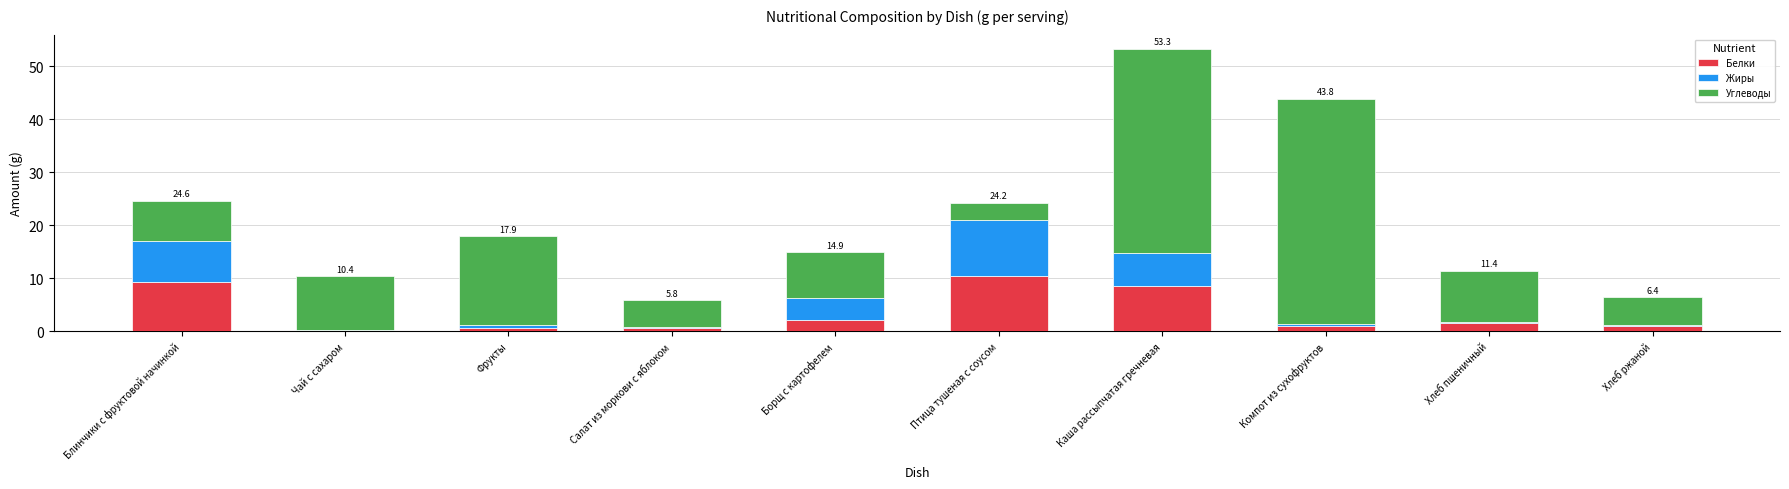

The value of Белки at Птица тушеная с соусом is 16.2. True or false?

False